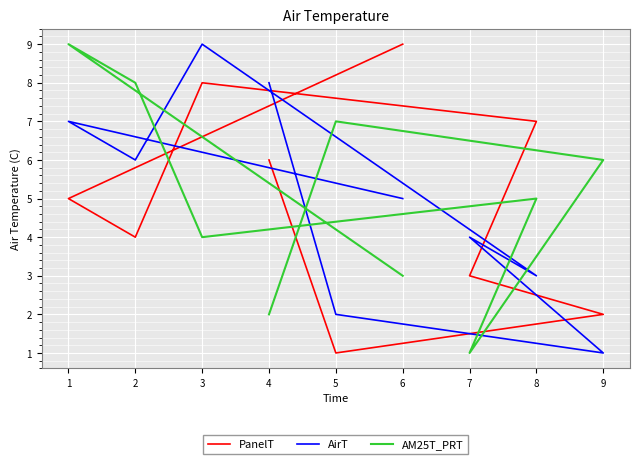

After their last crossing, which series has the higher values: AirT or PanelT?

PanelT